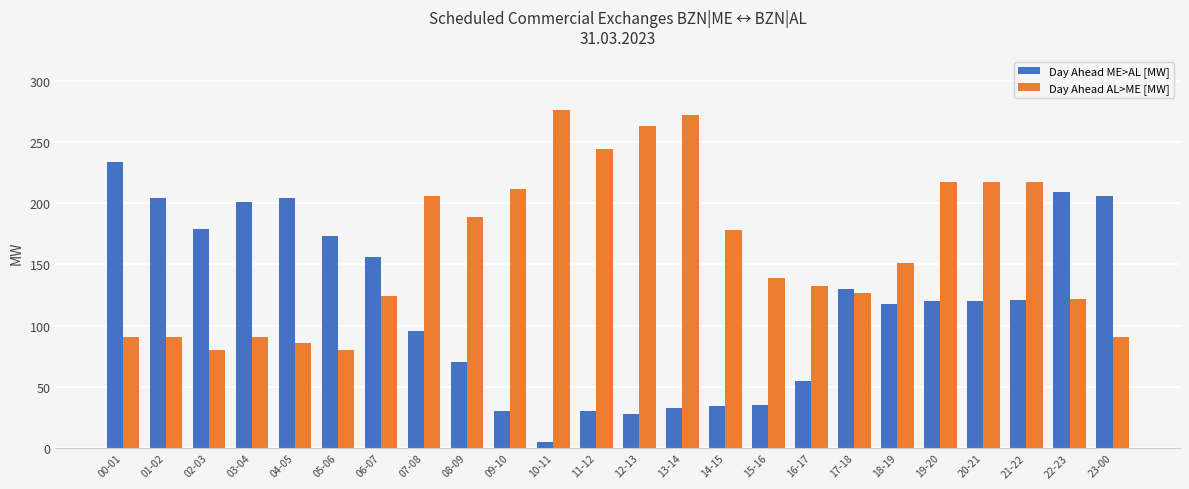

Which series has the widest spread of values?

Day Ahead ME>AL [MW]